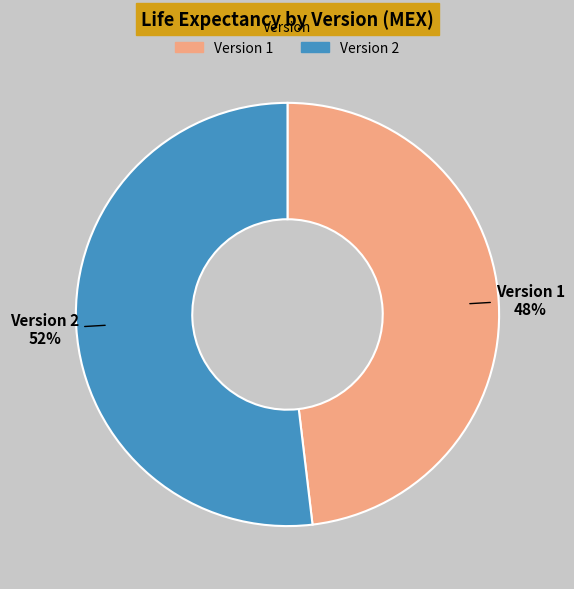

True or false: Version 1 accounts for 48% of the total.

True